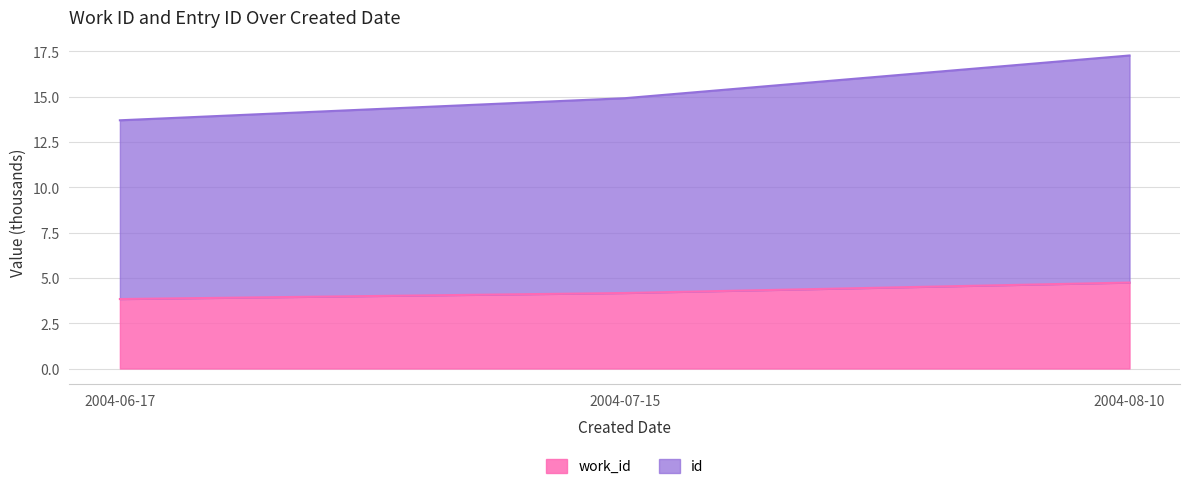

What is the maximum value for id?

17.3